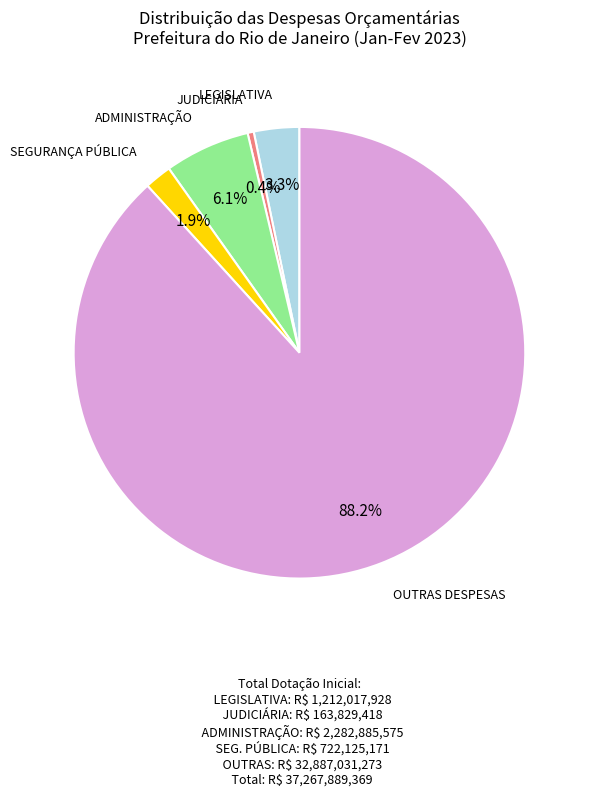

Is there any slice that represents more than half of the pie?

Yes